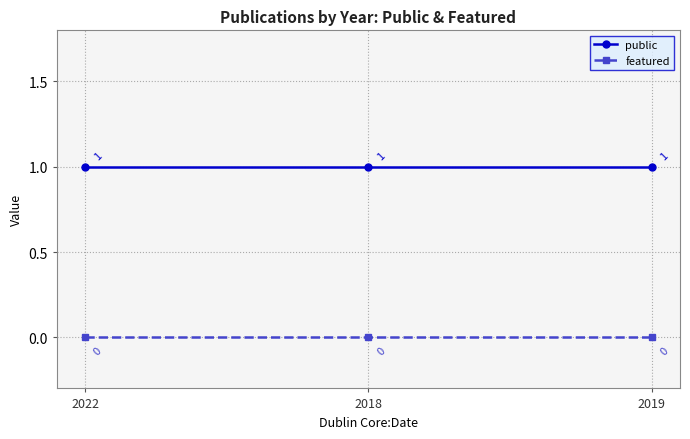

What position from the right is 2018?

2